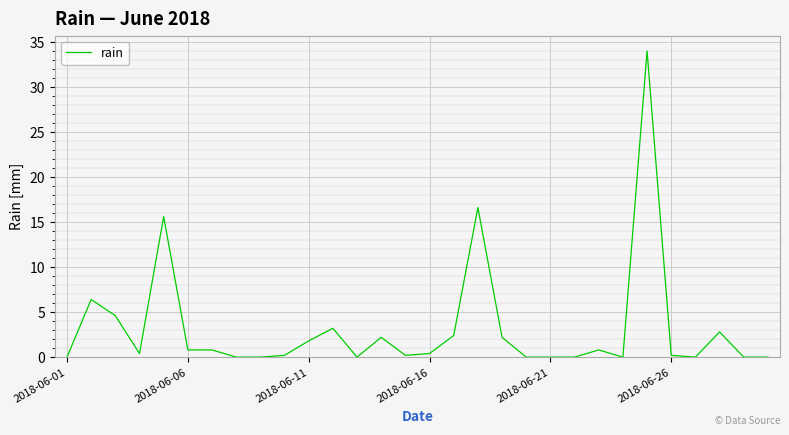

Reading left to right, extract all data points from this chart.

0.0	6.4	4.6	0.4	15.6	0.8	0.8	0.0	0.0	0.2	1.8	3.2	0.0	2.2	0.2	0.4	2.4	16.6	2.2	0.0	0.0	0.0	0.8	0.0	34.0	0.2	0.0	2.8	0.0	0.0